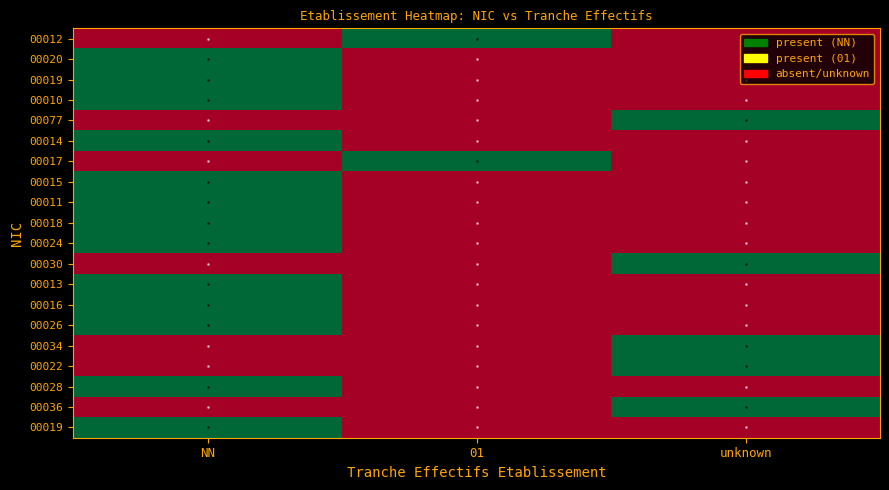

At which category is the sum across all series the highest?

NN